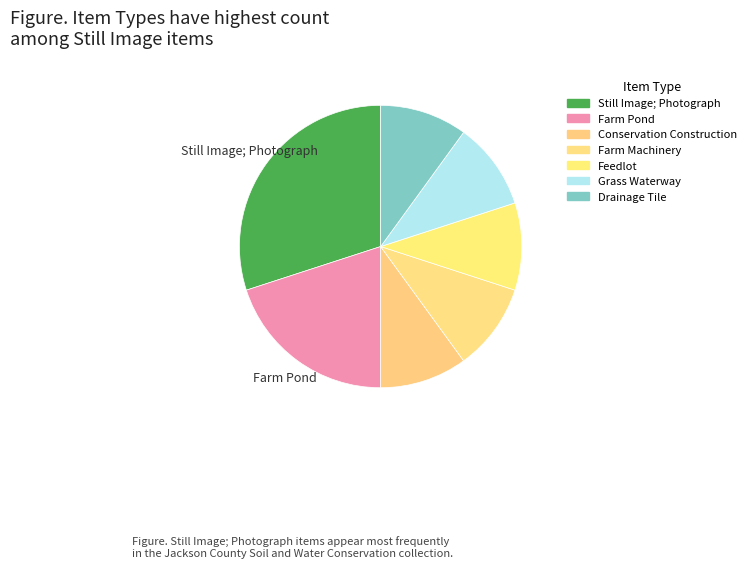

Does any single category account for the majority?

No